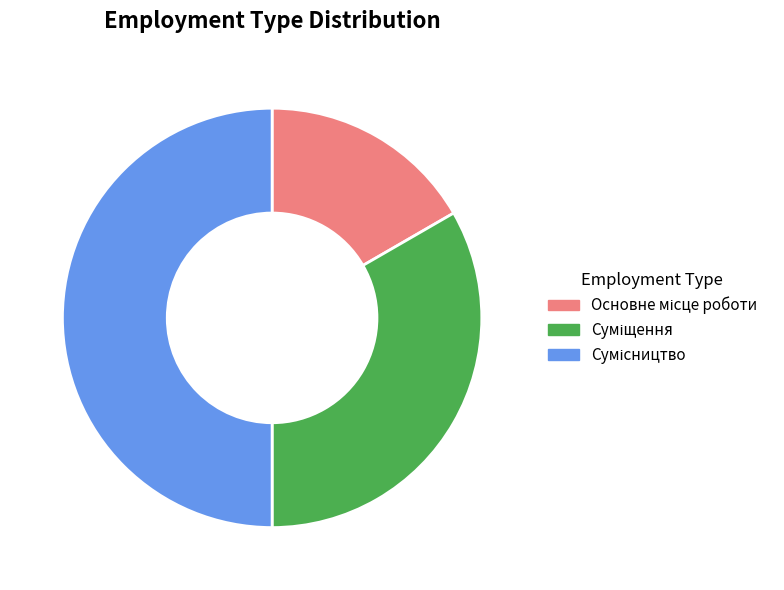

Count the number of slices in the pie.

3